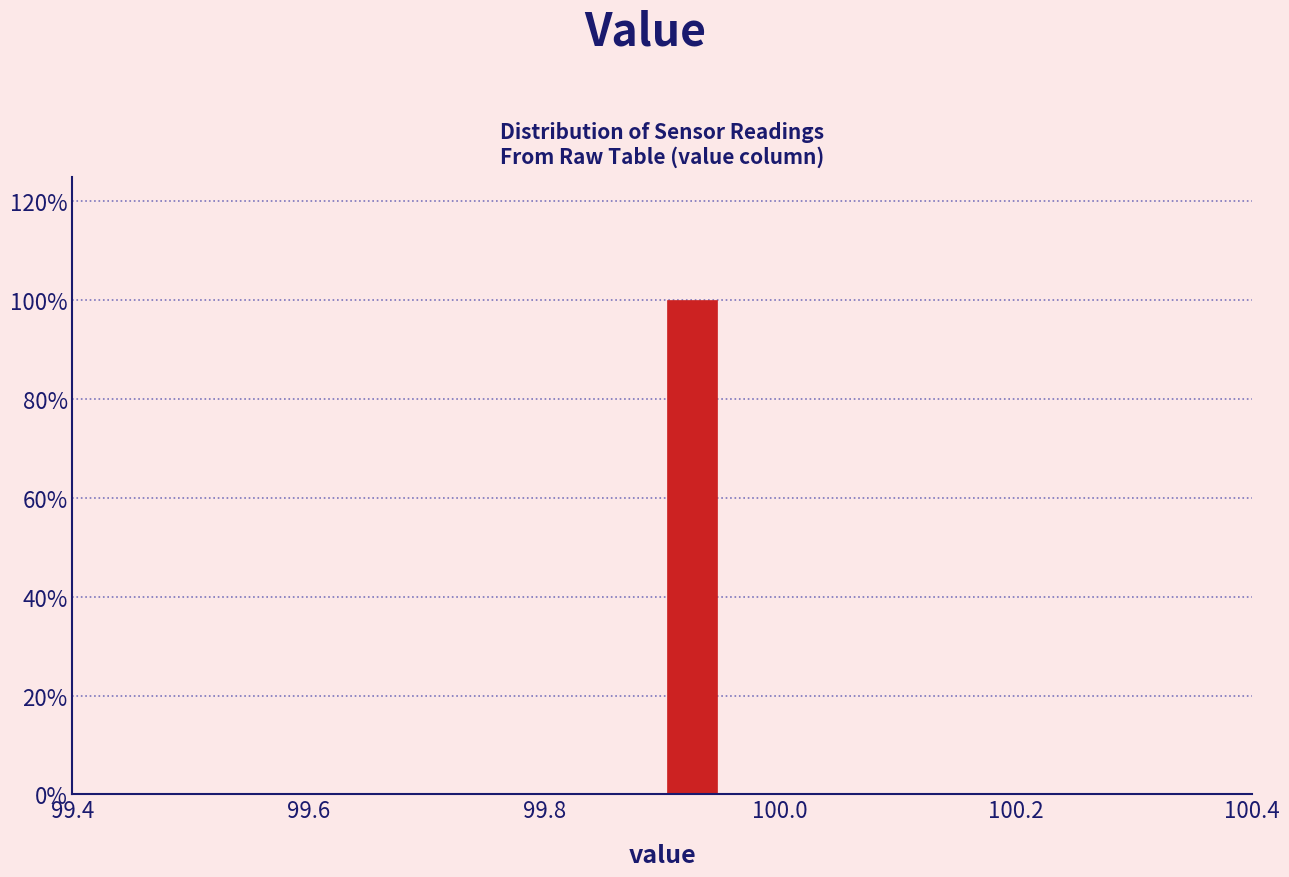

Around what value on the x-axis is the tallest bar? Give the approximate position of its centre, as read against the axis.

99.92